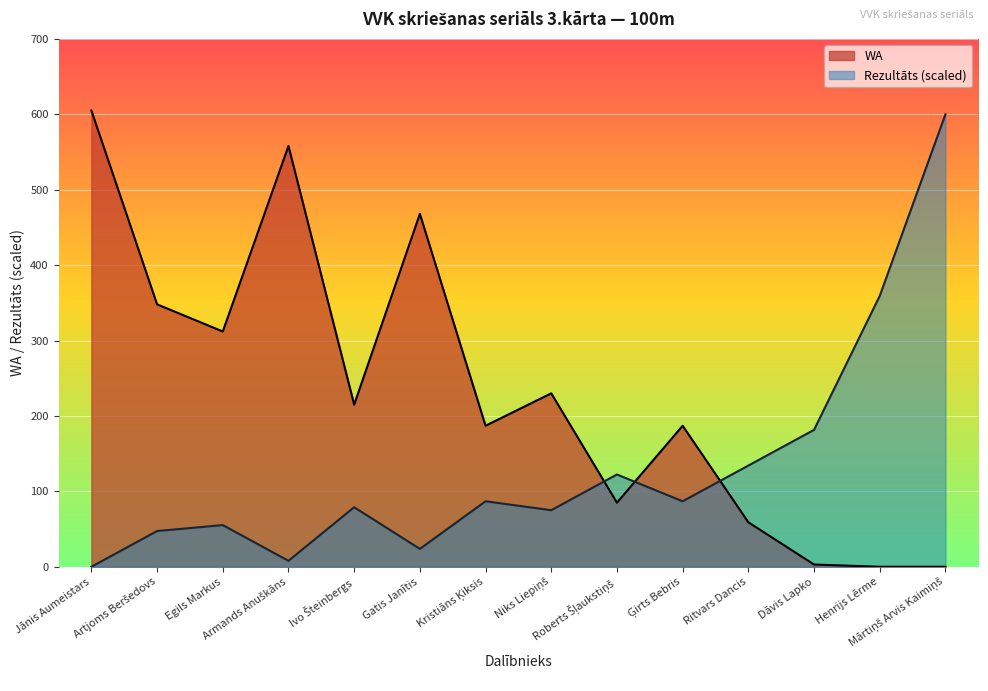

Where do WA and Rezultāts first cross each other?

Niks Liepiņš and Roberts Šļaukstiņš